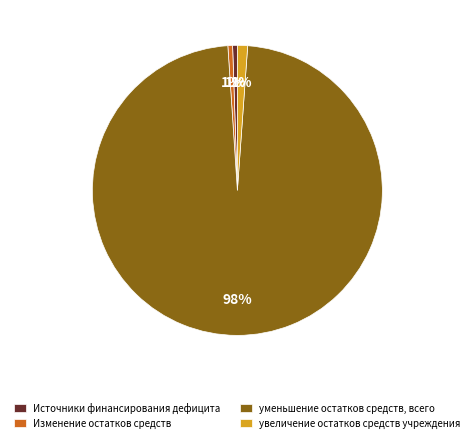

The Источники финансирования дефицита slice represents 6% of the pie. True or false?

False